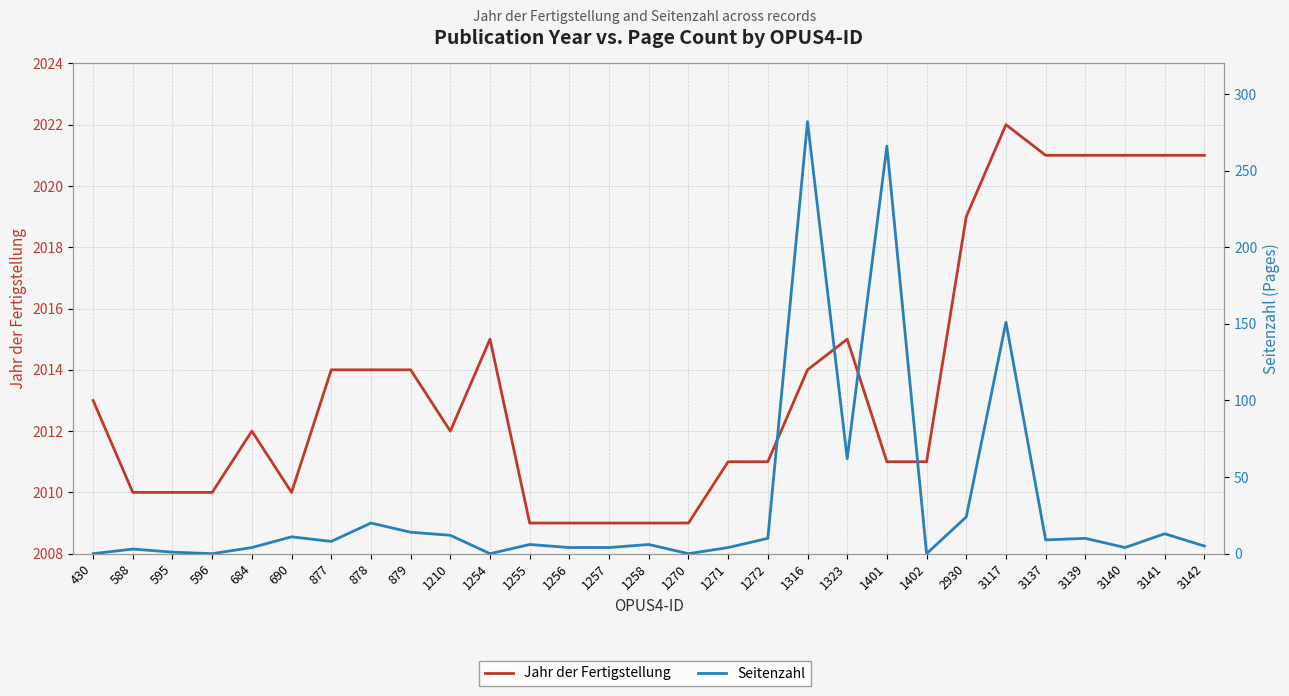

Rank the categories by Jahr der Fertigstellung value from lowest to highest.

1255, 1256, 1257, 1258, 1270, 588, 595, 596, 690, 1271, 1272, 1401, 1402, 684, 1210, 430, 877, 878, 879, 1316, 1254, 1323, 2930, 3137, 3139, 3140, 3141, 3142, 3117